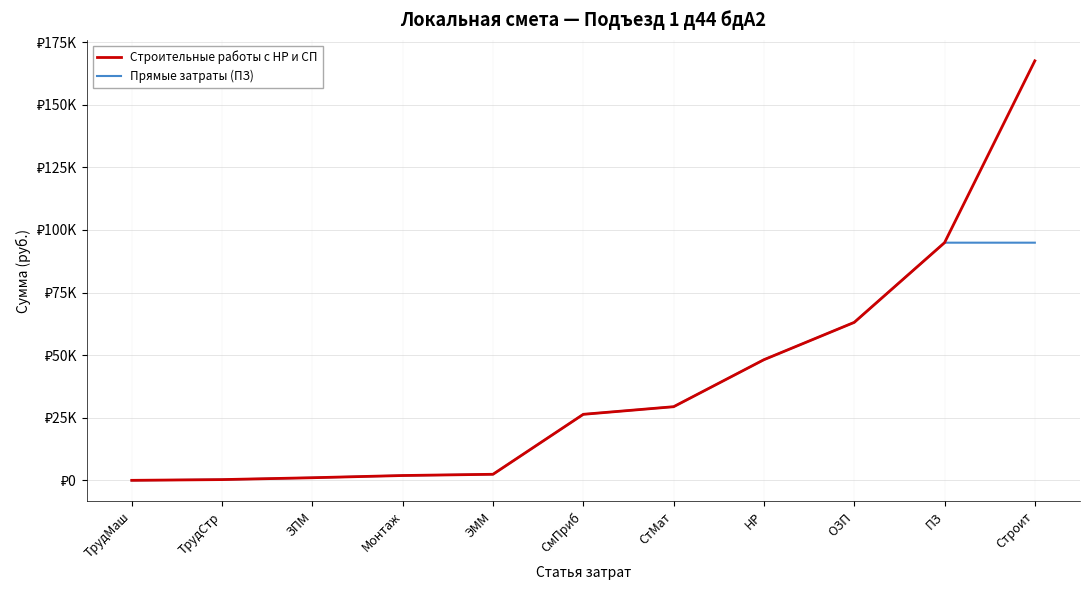

True or false: Строительные работы с НР и СП has more than 0 interior local peaks.

False